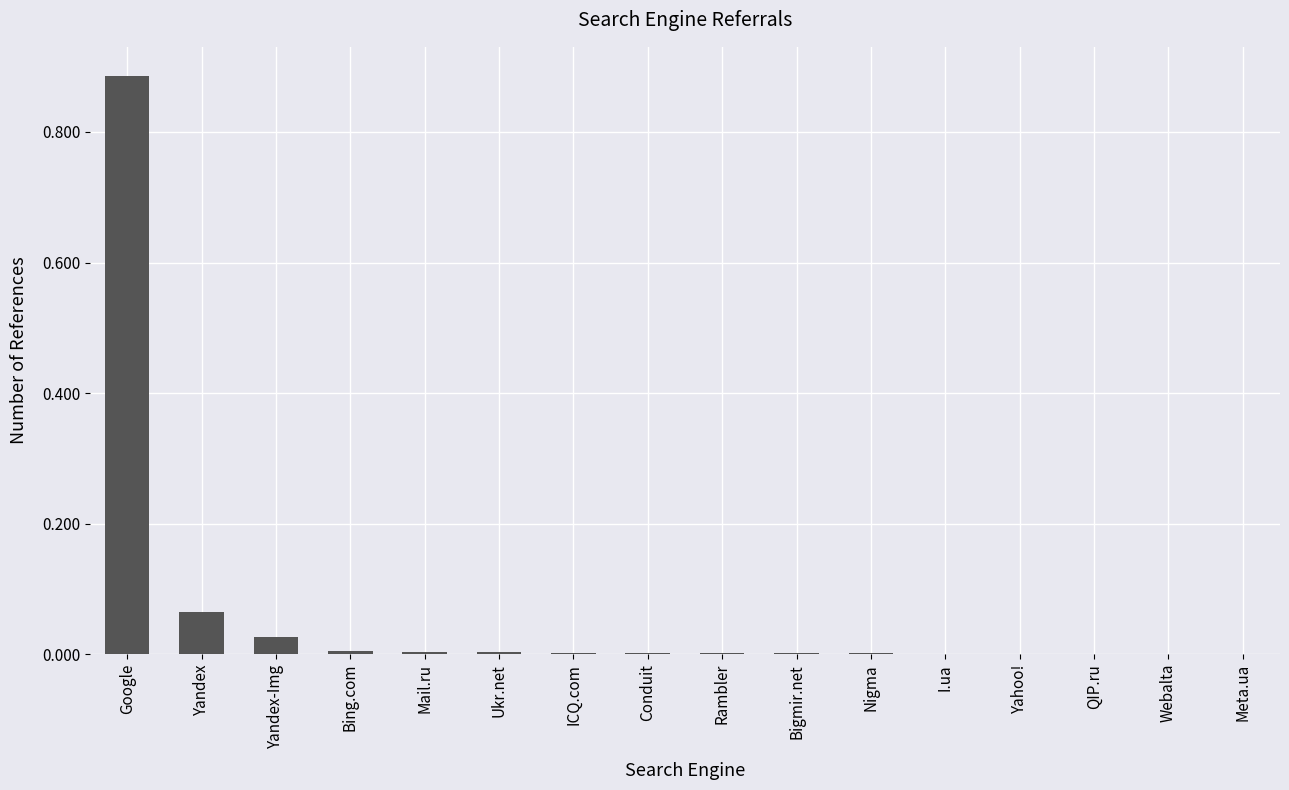

Is it true that the value at ICQ.com is 0.0?

True